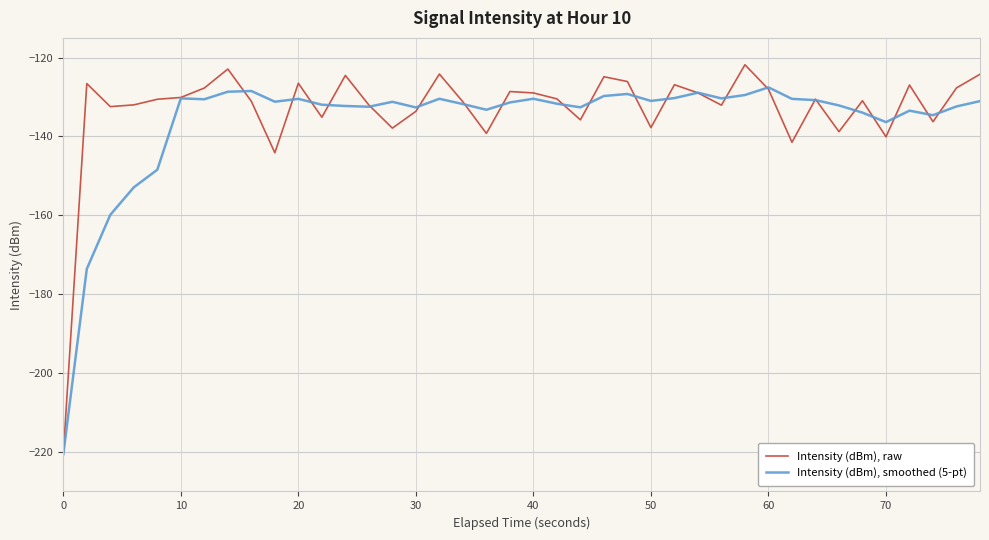

Which series has the widest spread of values?

Intensity (dBm), raw